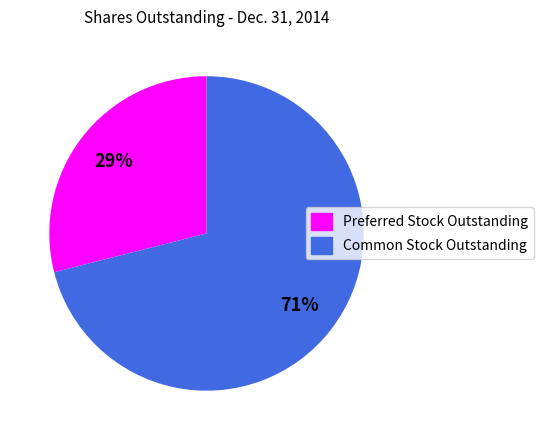

To the nearest percent, what percentage of the pie is Common Stock Outstanding?

71%